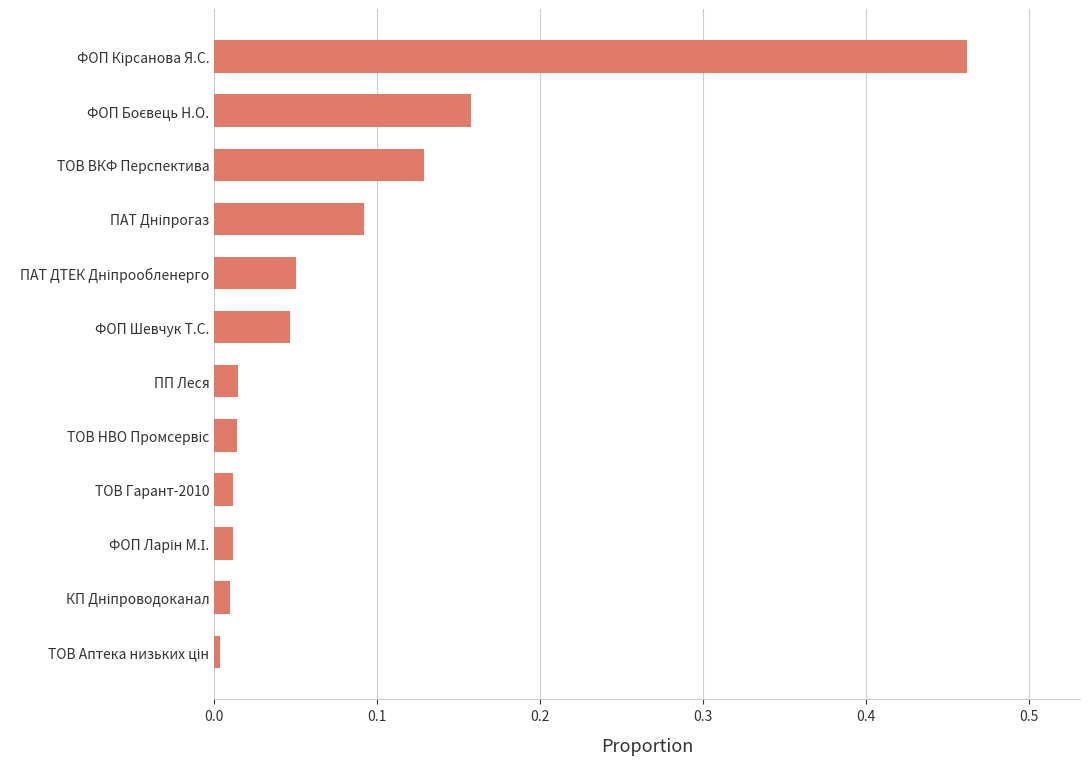

What is the sum of all values?

1.0